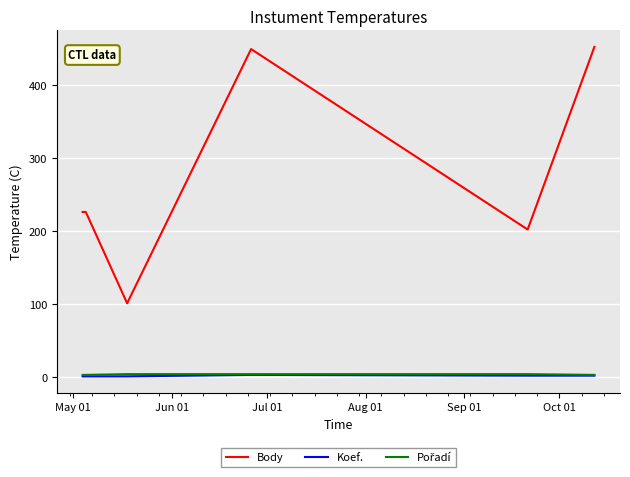

Which series has the largest range (max minus min)?

Body